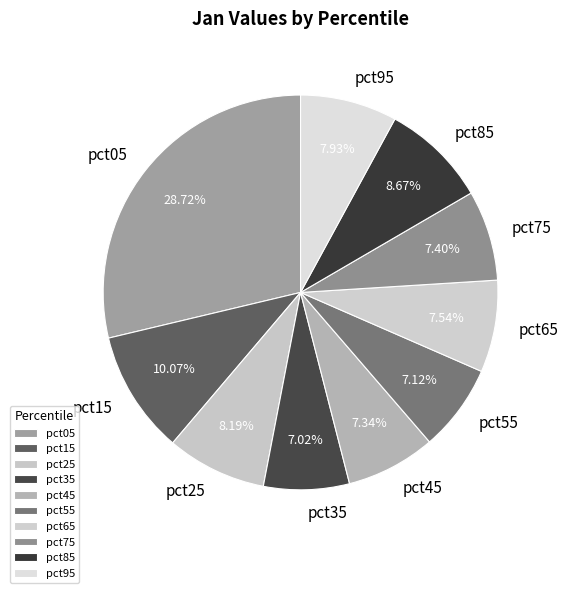

Is it true that pct25 is 8% of the pie?

True